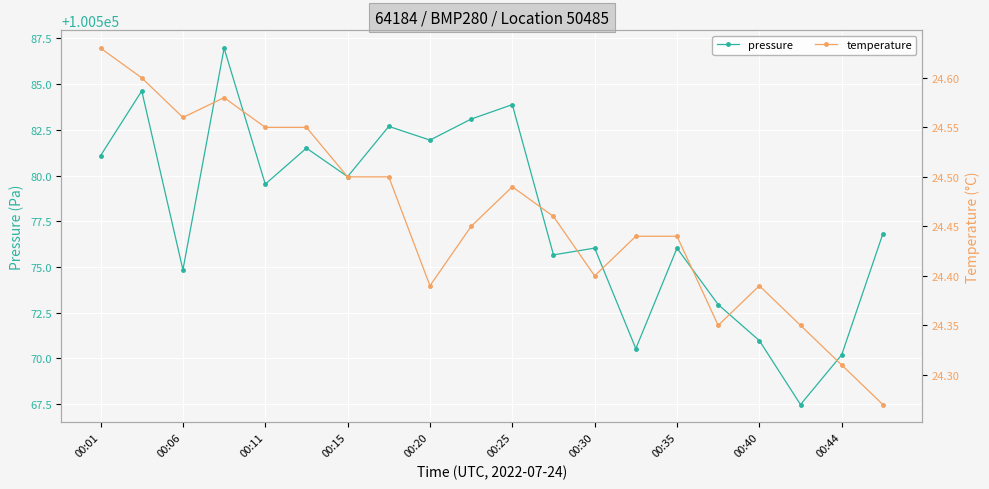

True or false: temperature and pressure cross at least once.

False